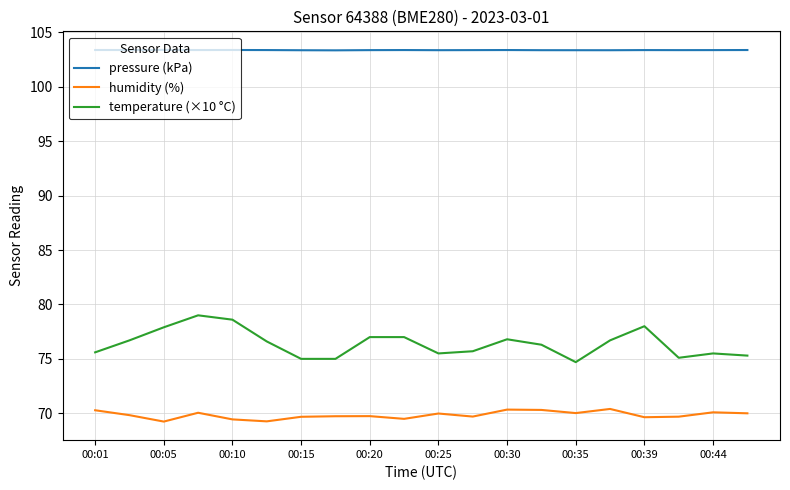

Which series has the largest range (max minus min)?

temperature (×10 °C)